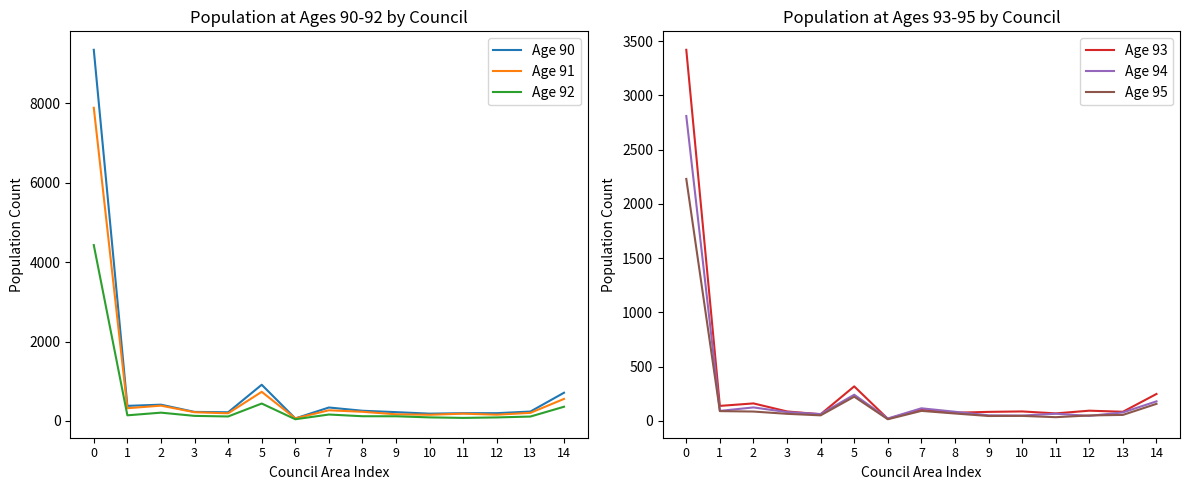

What is the difference between the Age 95 values at 6 and 13?

40